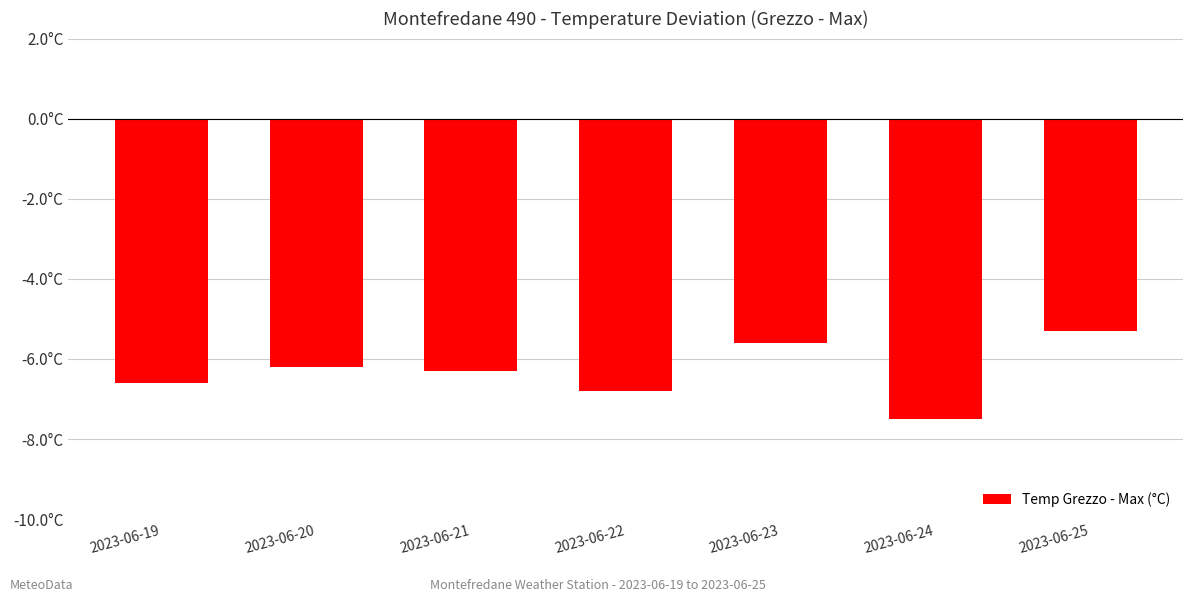

The value at 2023-06-22 is -11.3. True or false?

False